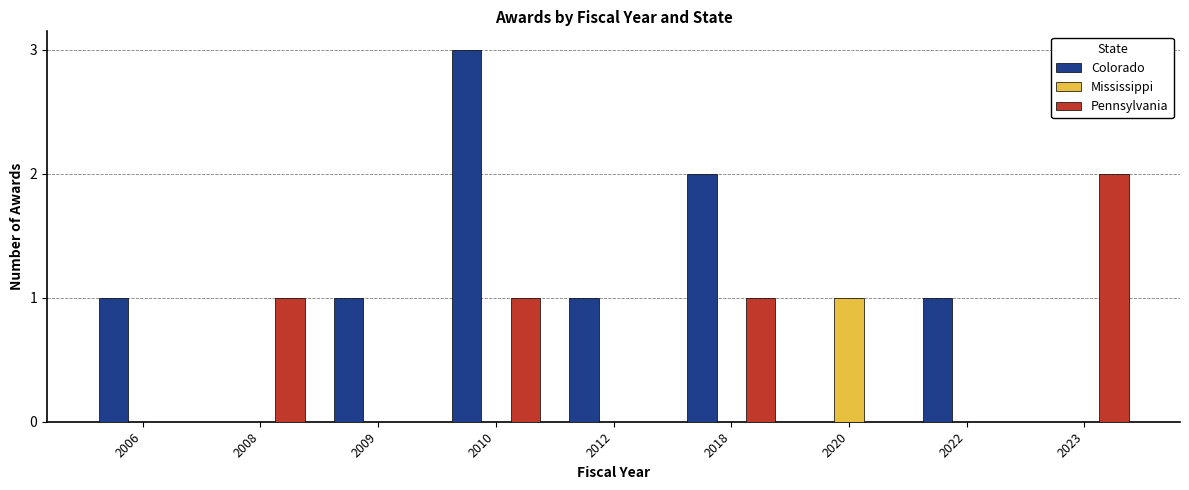

Reading left to right, transcribe all the data shown in this chart.

Colorado: 1	0	1	3	1	2	0	1	0
Mississippi: 0	0	0	0	0	0	1	0	0
Pennsylvania: 0	1	0	1	0	1	0	0	2